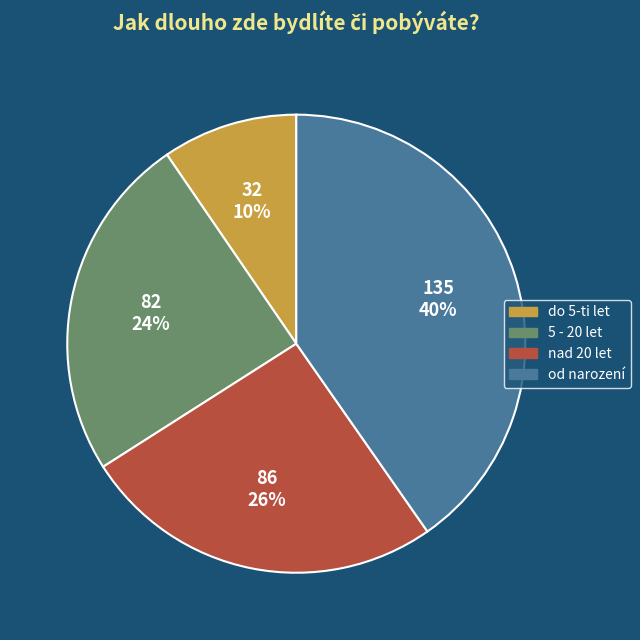

True or false: 5 - 20 let accounts for 11% of the total.

False